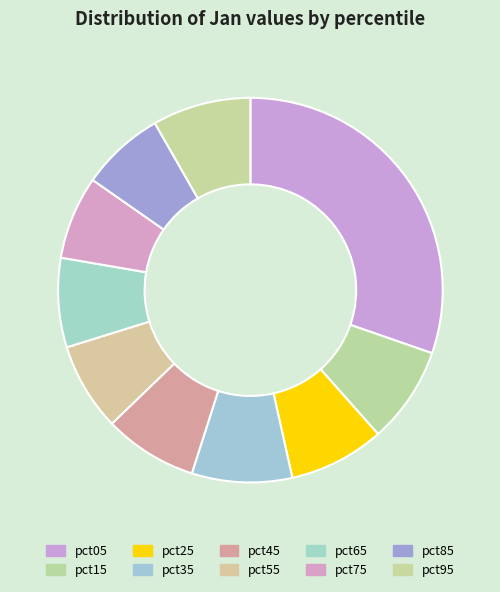

To the nearest percent, what is the difference between the largest and smallest slice percentages?

23%